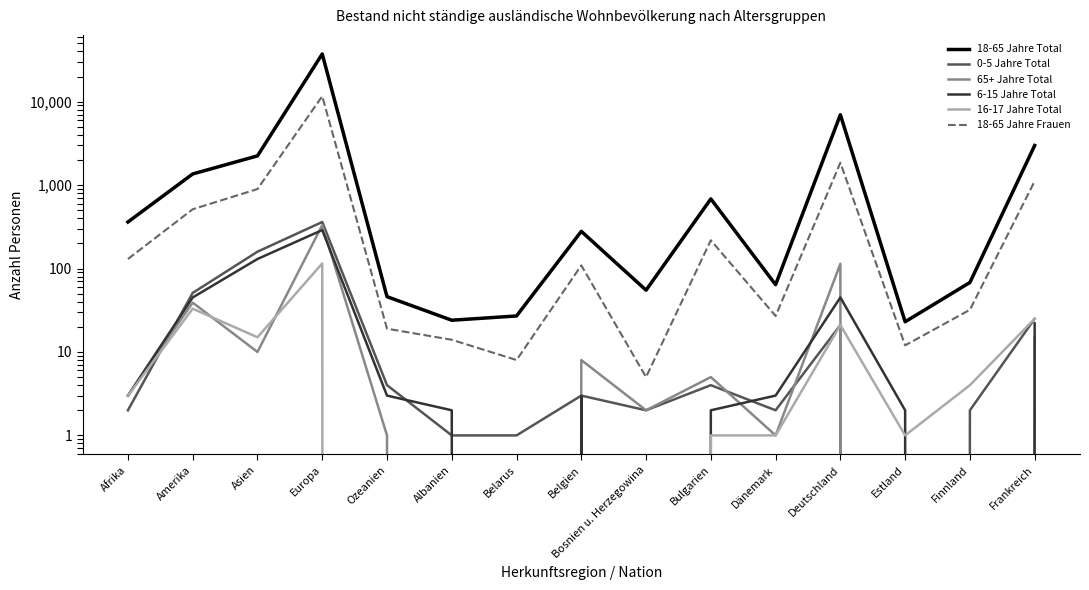

True or false: 18-65 Jahre Frauen and 65+ Jahre Total intersect in this chart.

False